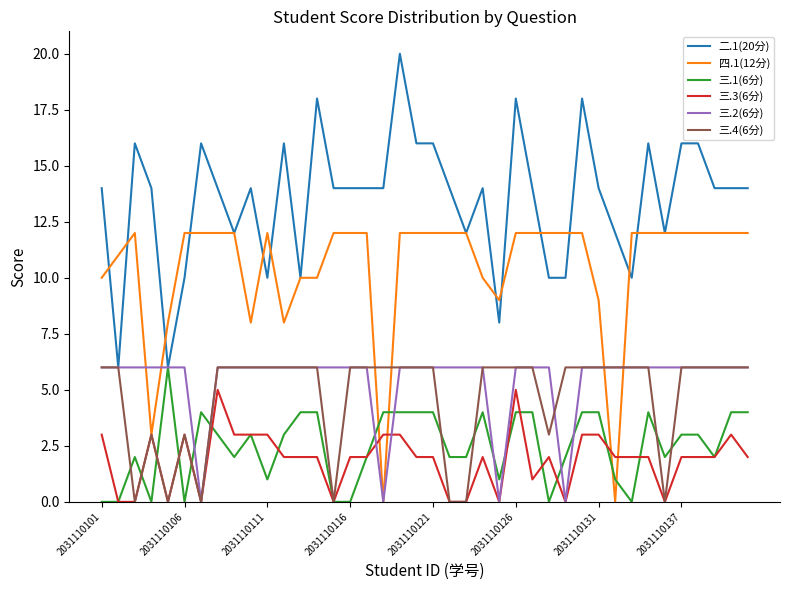

How many distinct data groups are displayed?

6